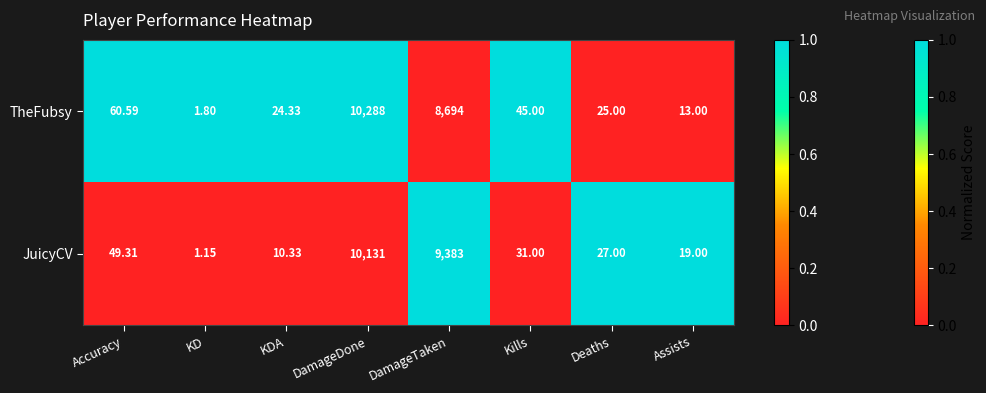

Is the value of TheFubsy at DamageTaken greater than the value of JuicyCV at DamageTaken?

No